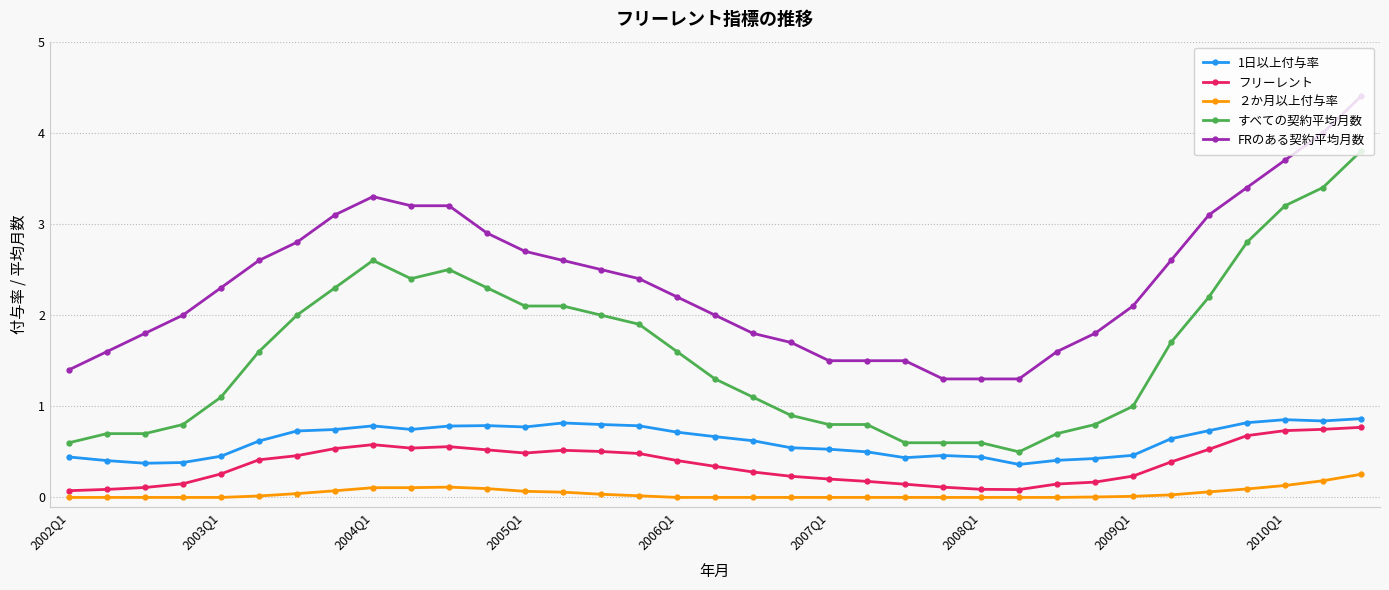

True or false: フリーレント has more than 1 interior local peaks.

True